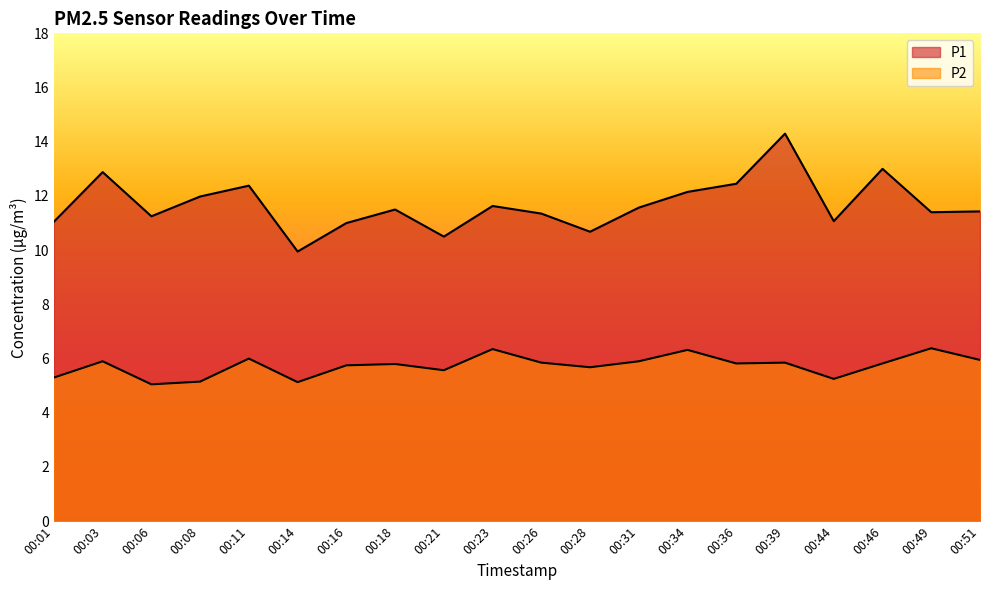

Reading right to left, list all the values displayed in this chart.

P1: 00:51=11.4	00:49=11.4	00:46=13.0	00:44=11.1	00:39=14.3	00:36=12.4	00:34=12.2	00:31=11.6	00:28=10.7	00:26=11.3	00:23=11.6	00:21=10.5	00:18=11.5	00:16=11.0	00:14=9.9	00:11=12.4	00:08=12.0	00:06=11.2	00:03=12.9	00:01=11.1
P2: 00:51=6.0	00:49=6.4	00:46=5.8	00:44=5.2	00:39=5.8	00:36=5.8	00:34=6.3	00:31=5.9	00:28=5.7	00:26=5.8	00:23=6.3	00:21=5.6	00:18=5.8	00:16=5.8	00:14=5.1	00:11=6.0	00:08=5.2	00:06=5.0	00:03=5.9	00:01=5.3